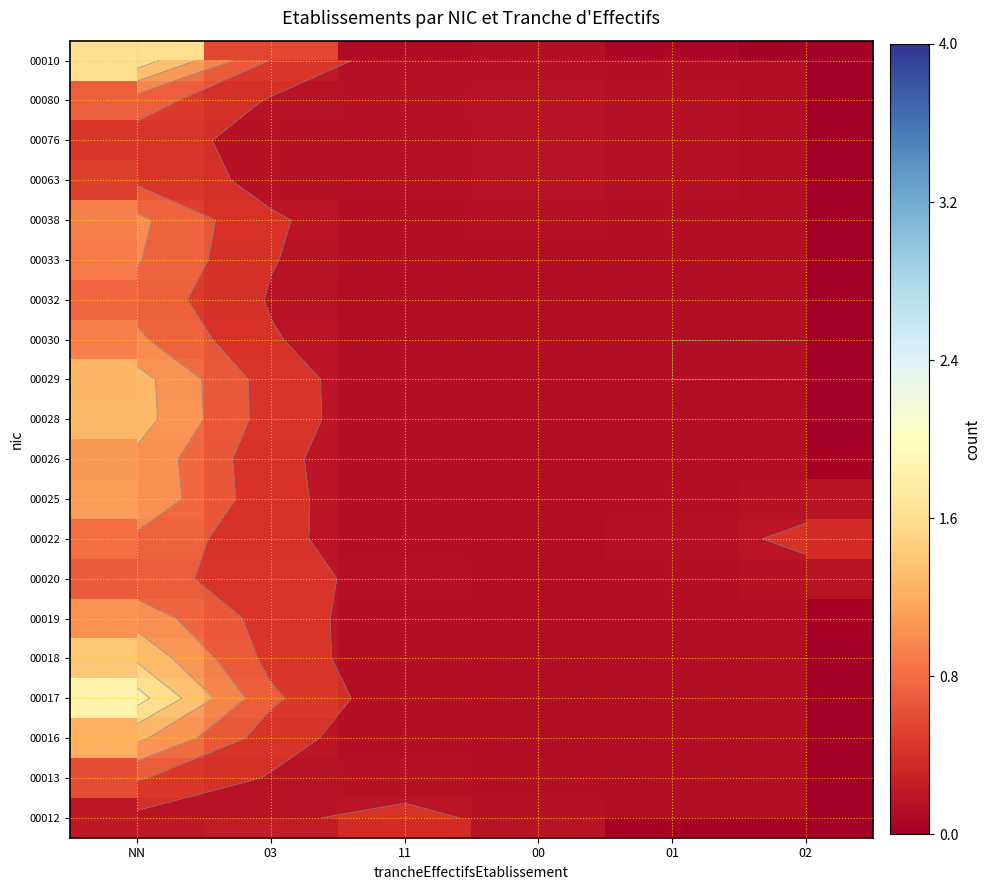

How many categories are shown in the chart?

6